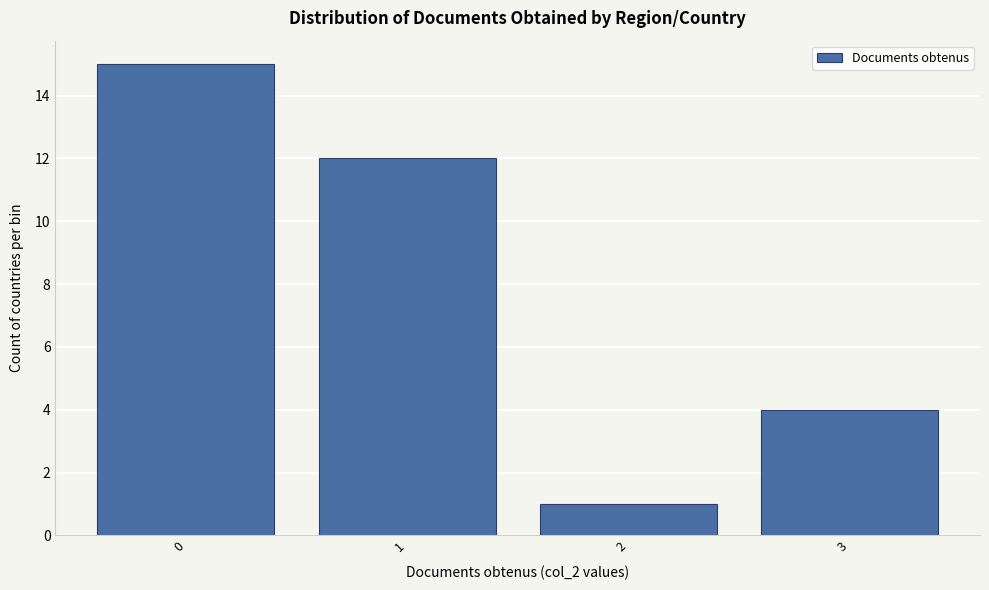

Reading left to right, list all the values displayed in this chart.

15	12	1	4